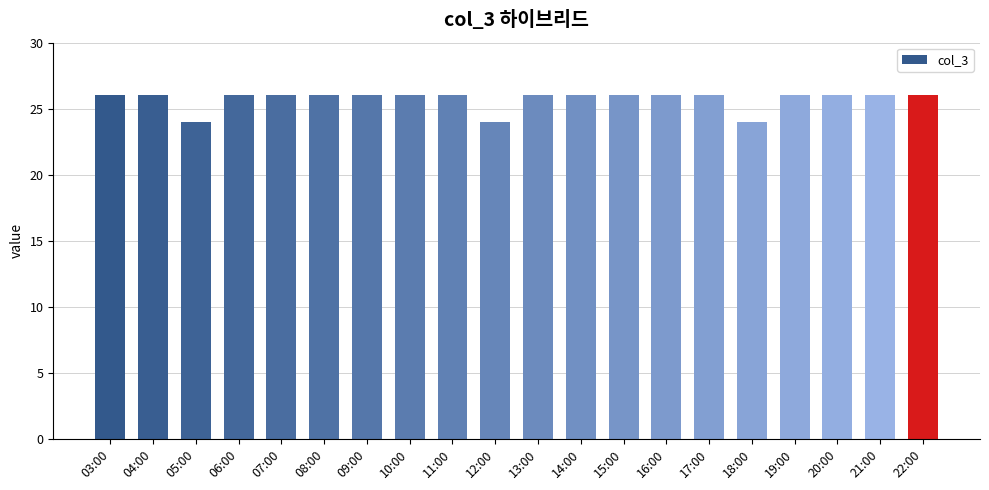

What is the sum of all values?

514